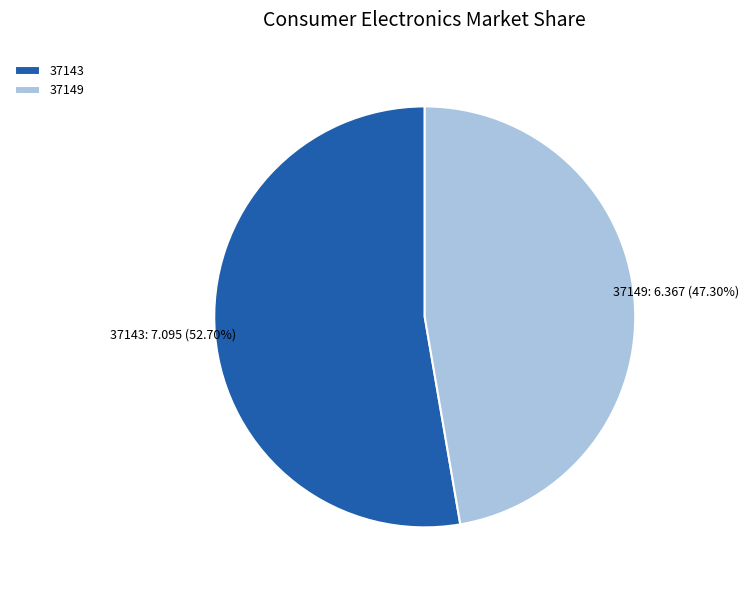

Is it true that 37149 is 47% of the pie?

True